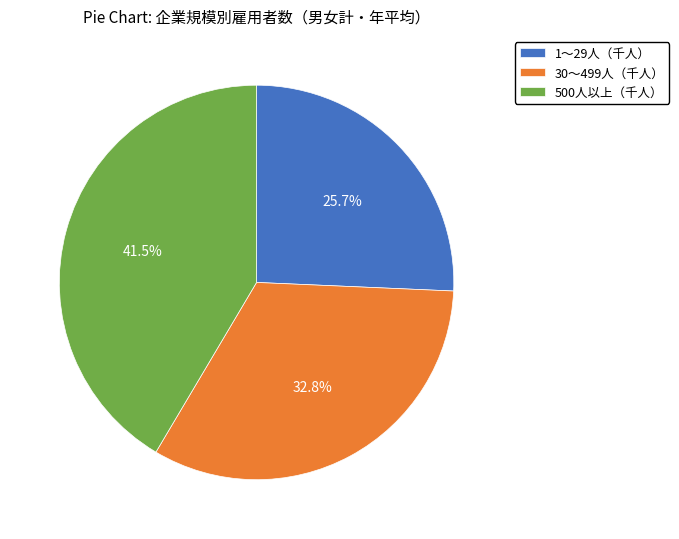

Which slice is the largest?

500人以上（千人）